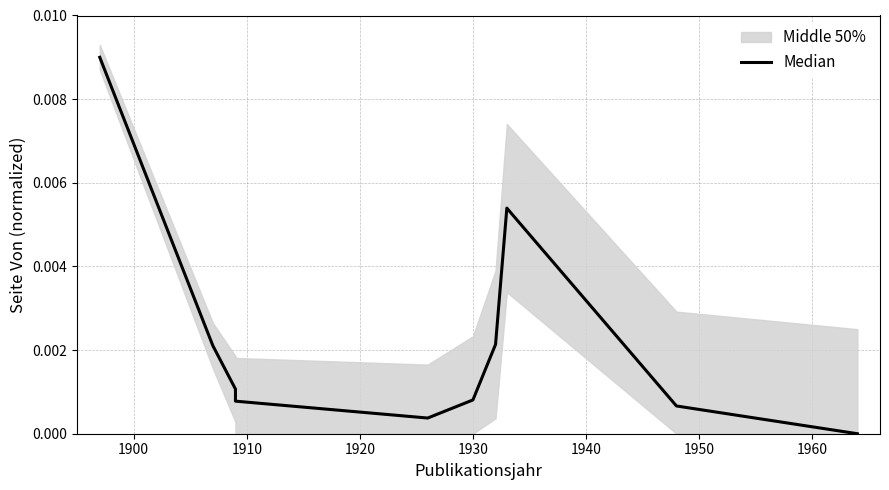

The value at 9 is -0.0. True or false?

False